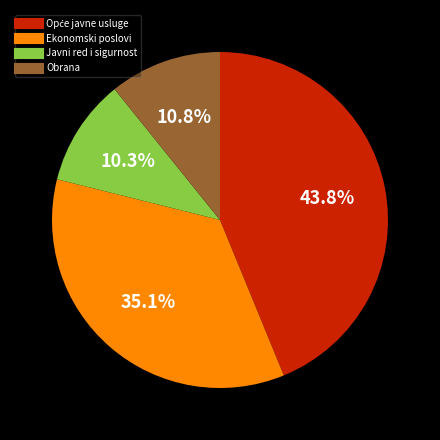

To the nearest percent, what is the average slice percentage?

25%